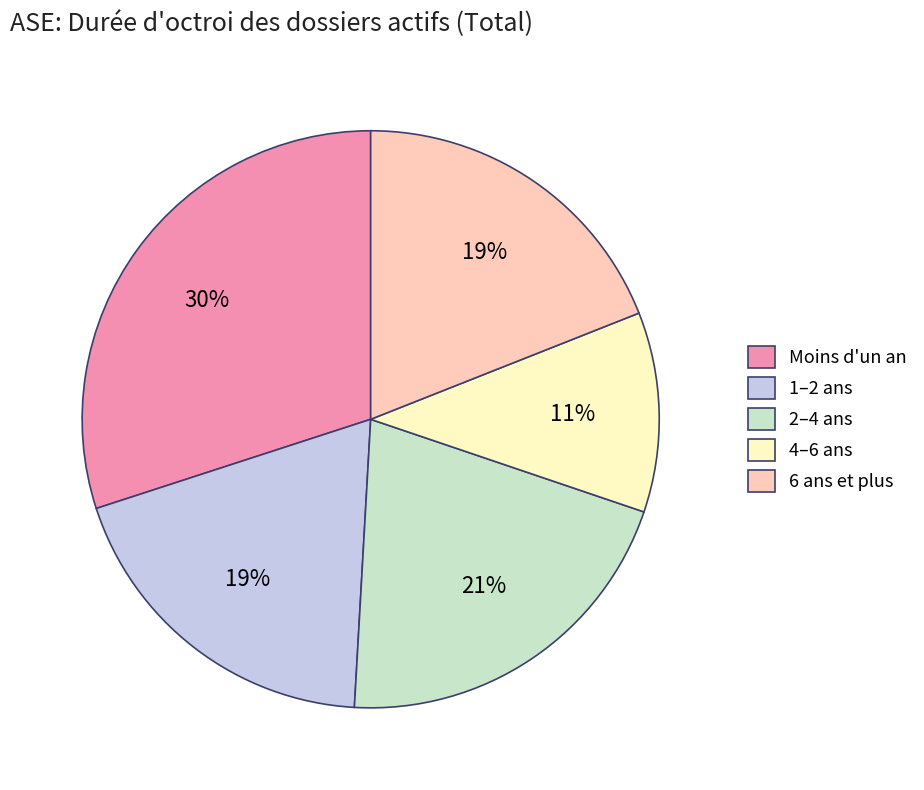

How many slices are in this pie chart?

5